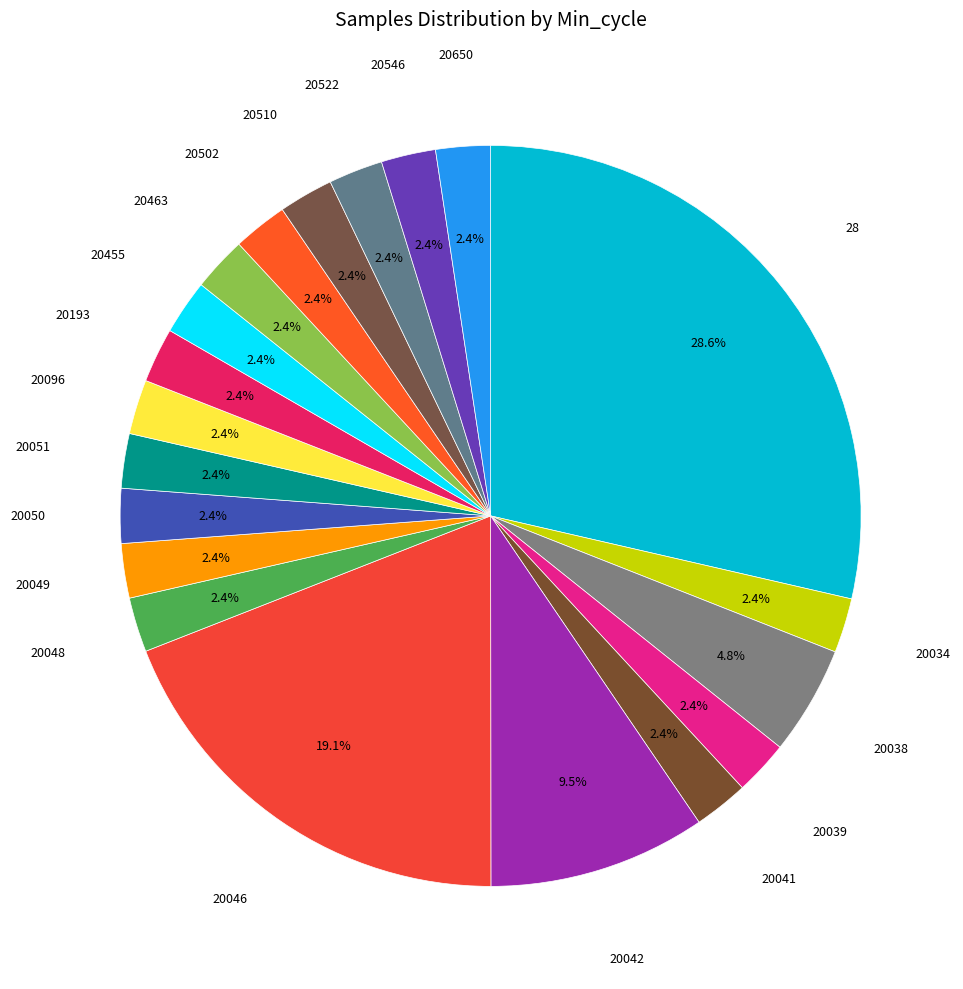

What is the largest slice in the pie chart?

28